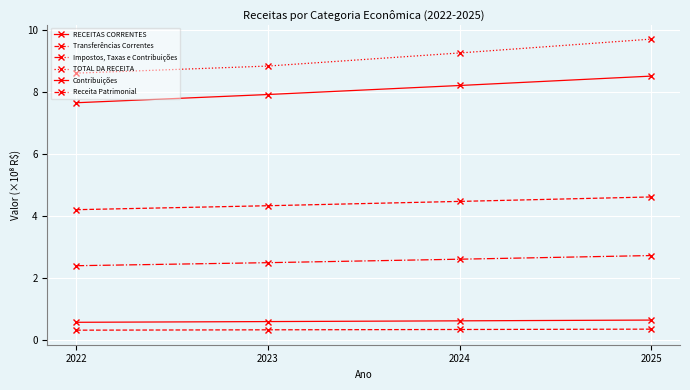

True or false: TOTAL DA RECEITA and Contribuições intersect in this chart.

False